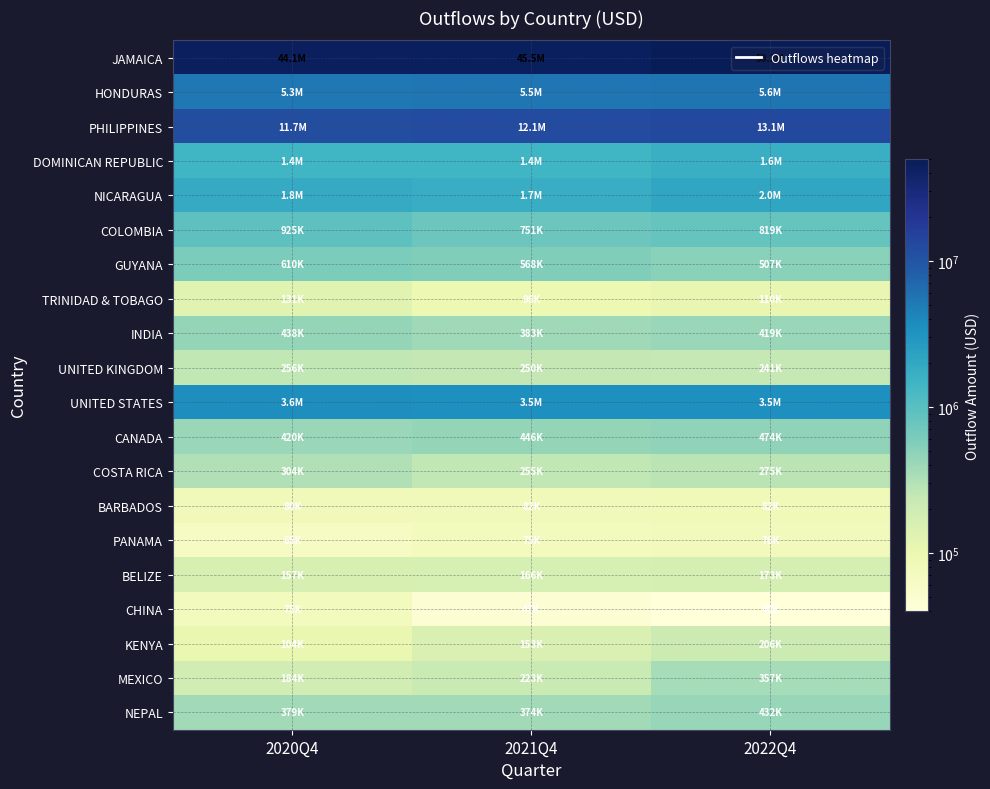

How many categories are shown in the chart?

3